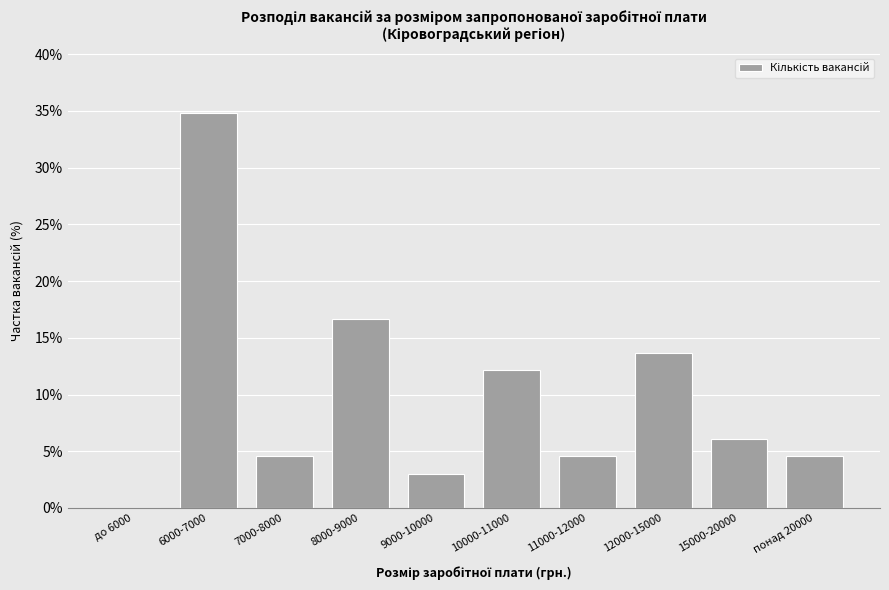

Reading right to left, transcribe all the data shown in this chart.

понад 20000=4.5	15000-20000=6.1	12000-15000=13.6	11000-12000=4.5	10000-11000=12.1	9000-10000=3.0	8000-9000=16.7	7000-8000=4.5	6000-7000=34.8	до 6000=0.0